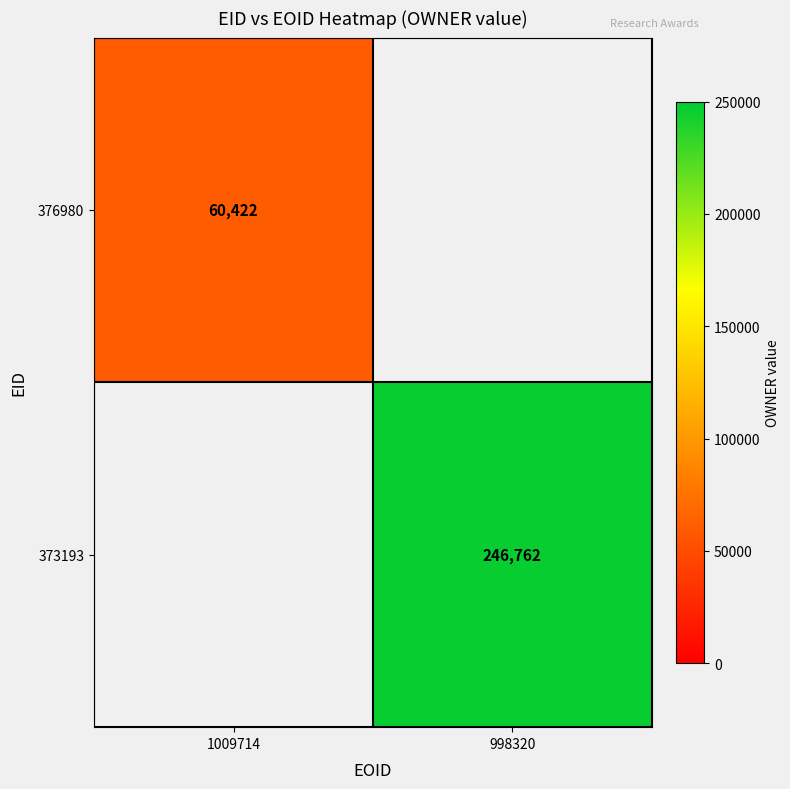

The 376980 series shows 60422 at 1009714. True or false?

True